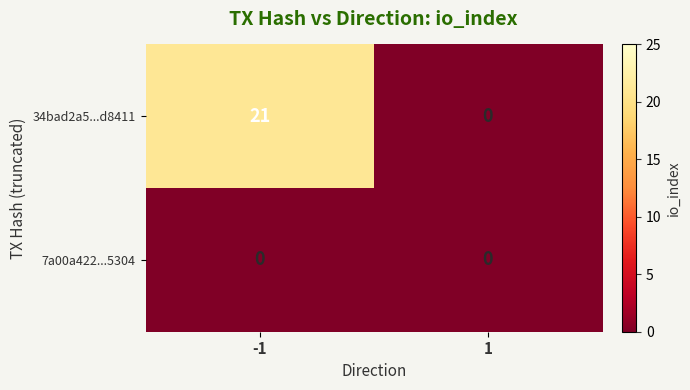

Is the value of 7a00a422...5304 at -1 greater than the value of 34bad2a5...d8411 at -1?

No